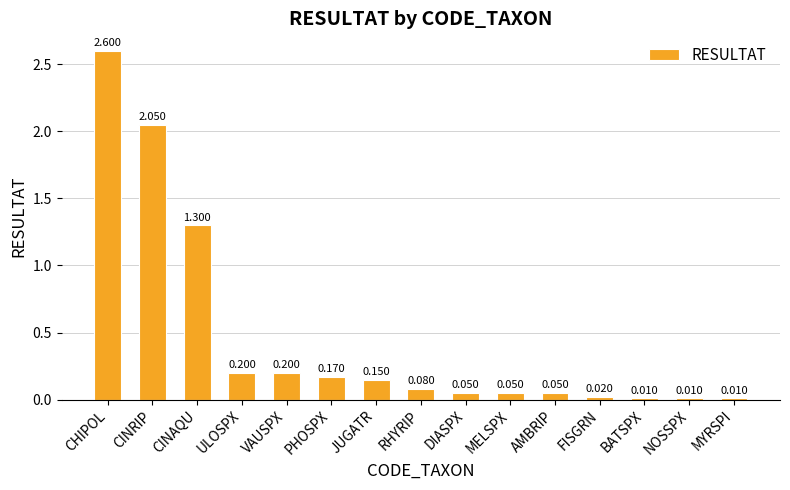

Between JUGATR and AMBRIP, which is larger?

JUGATR